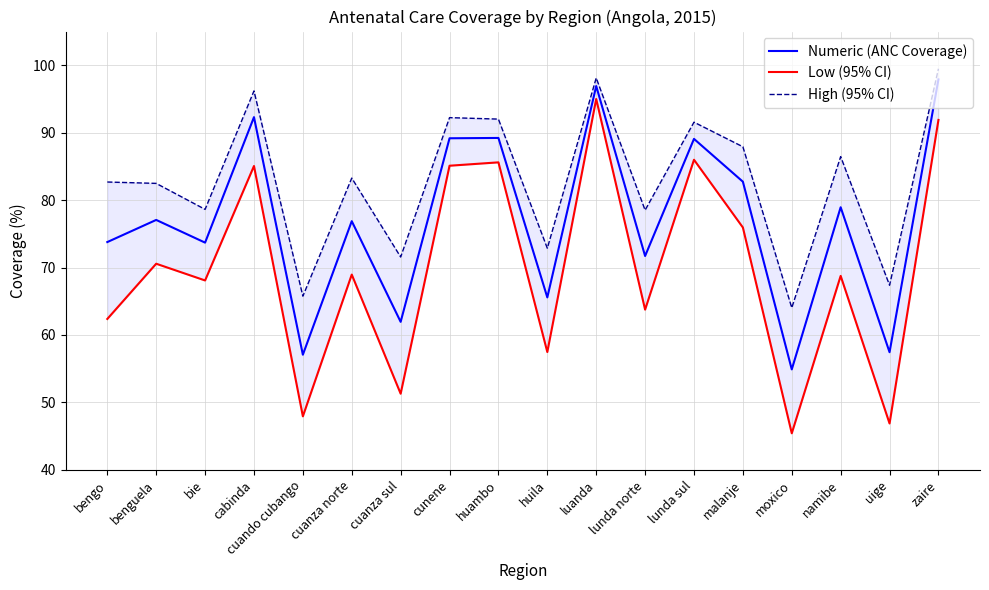

Rank the series at cuanza sul from highest to lowest value.

High (95% CI), Numeric (ANC Coverage), Low (95% CI)